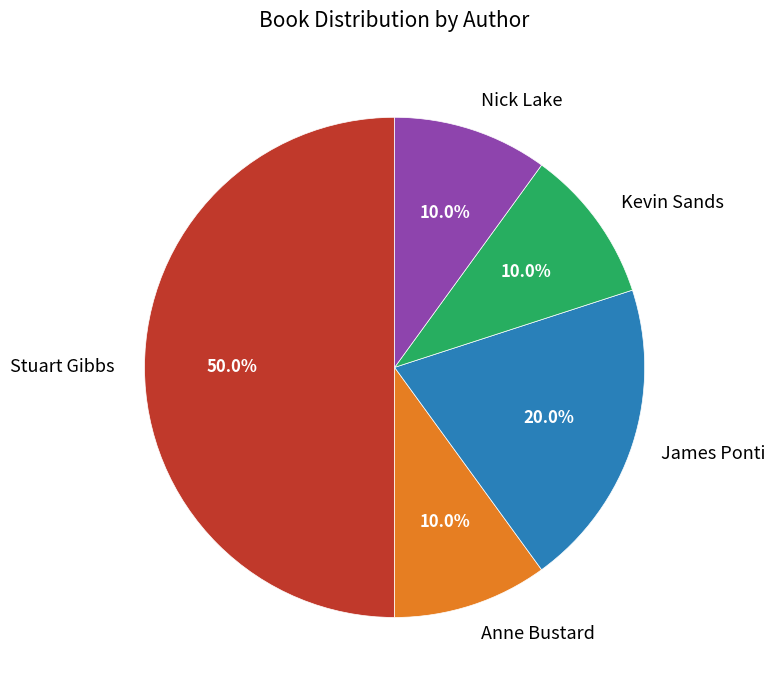

How much of the chart is everything except Stuart Gibbs?

50.0%